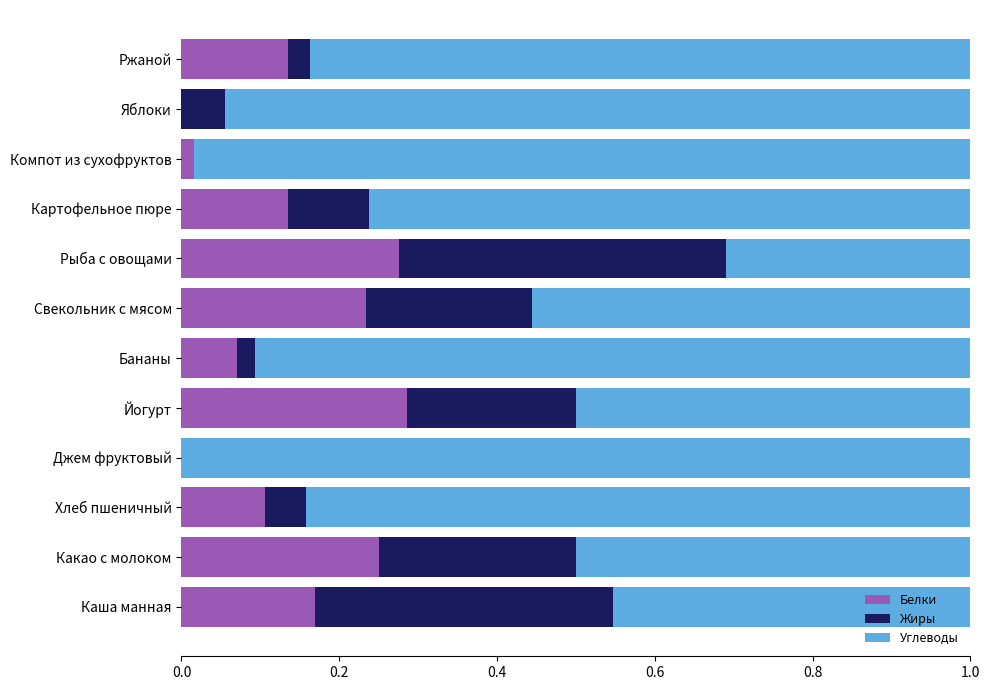

The Белки series shows 0.1 at Хлеб пшеничный. True or false?

True